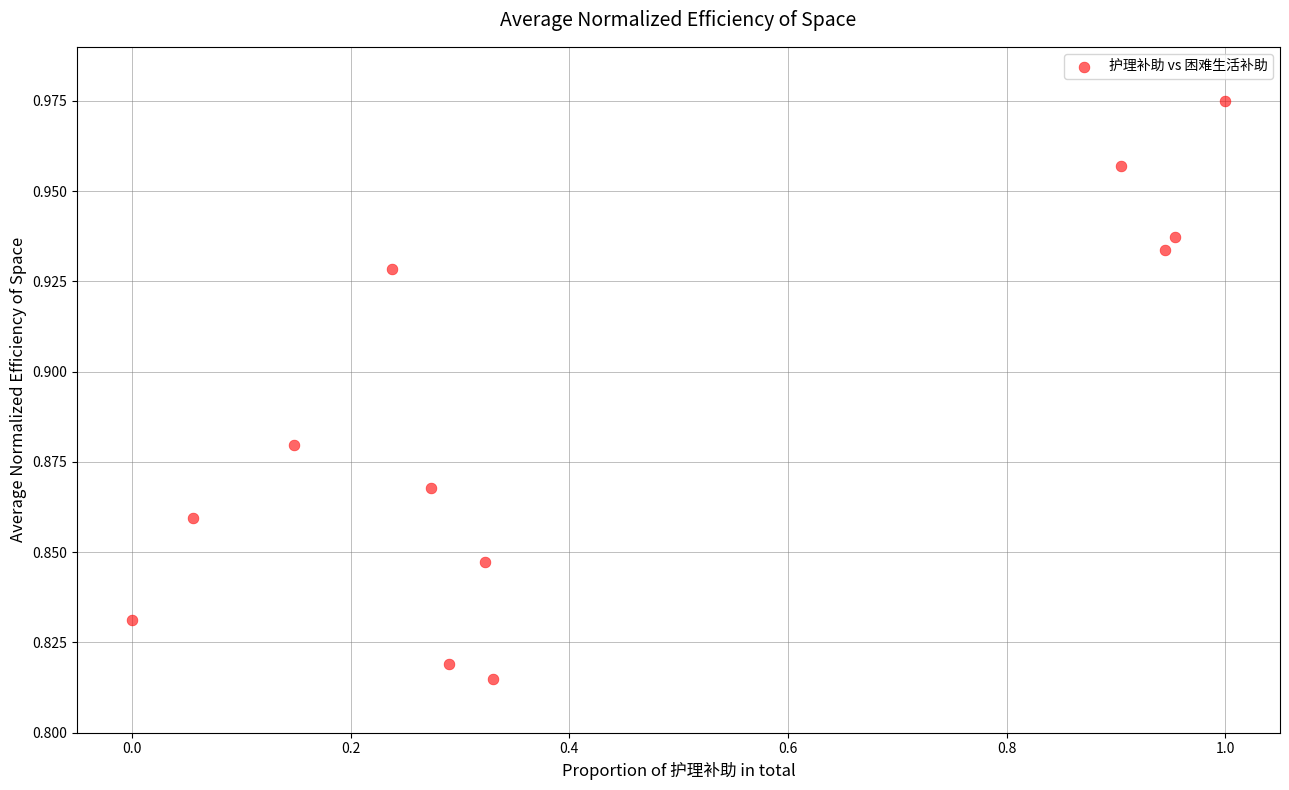

What is the average X value?

0.5